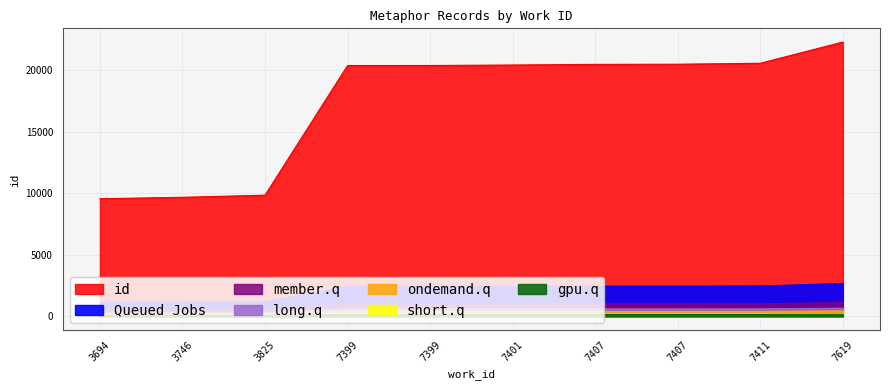

At which label does the data first exceed 2451?

7401